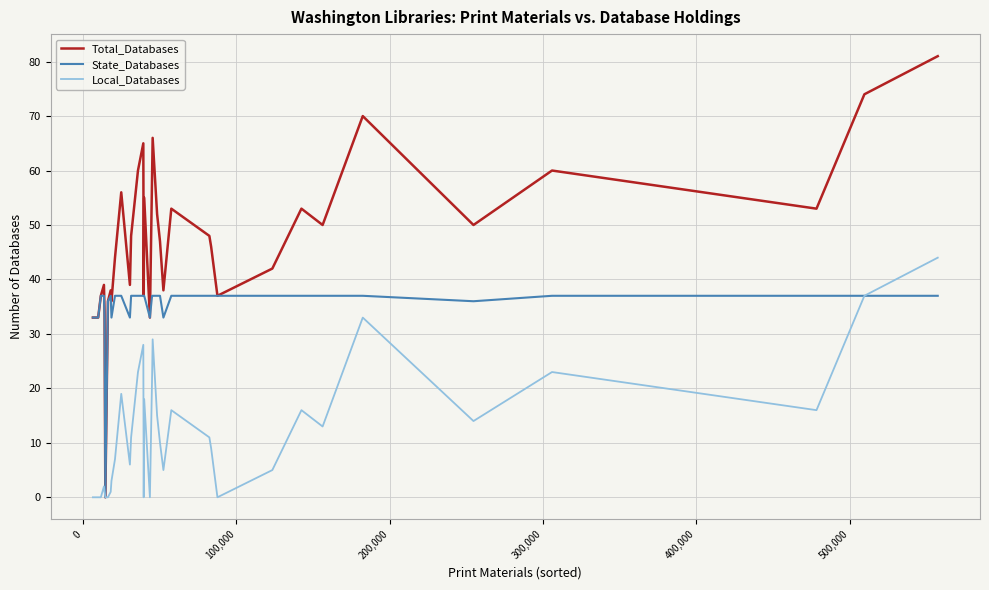

What is the maximum value shown in the chart?

81